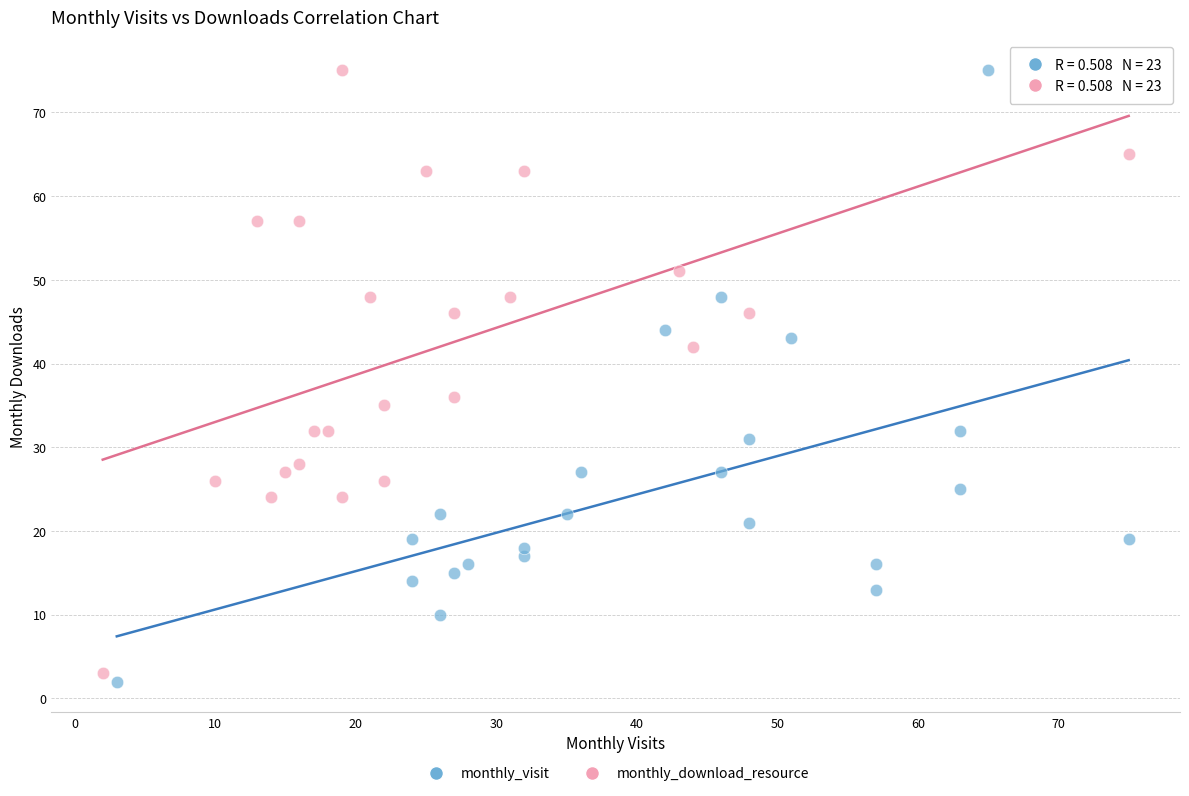

Which series has the largest Y range (max minus min)?

monthly_visit